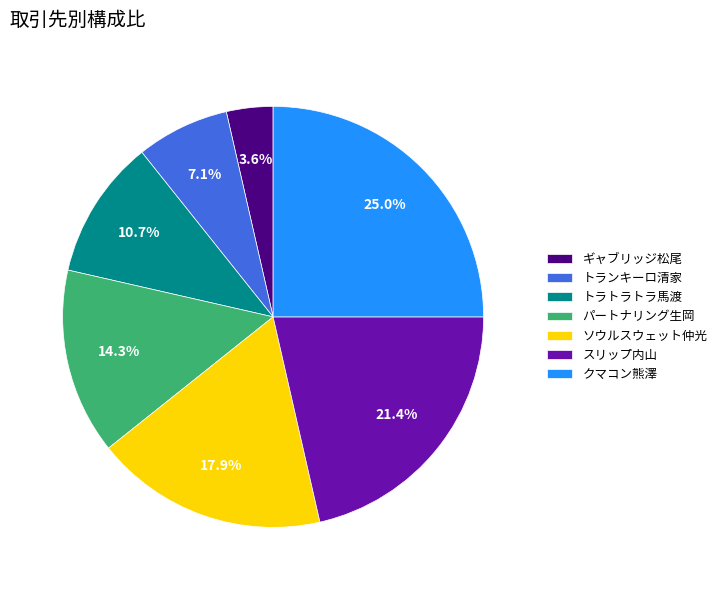

To the nearest percent, what is the difference between the largest and smallest slice percentages?

21%